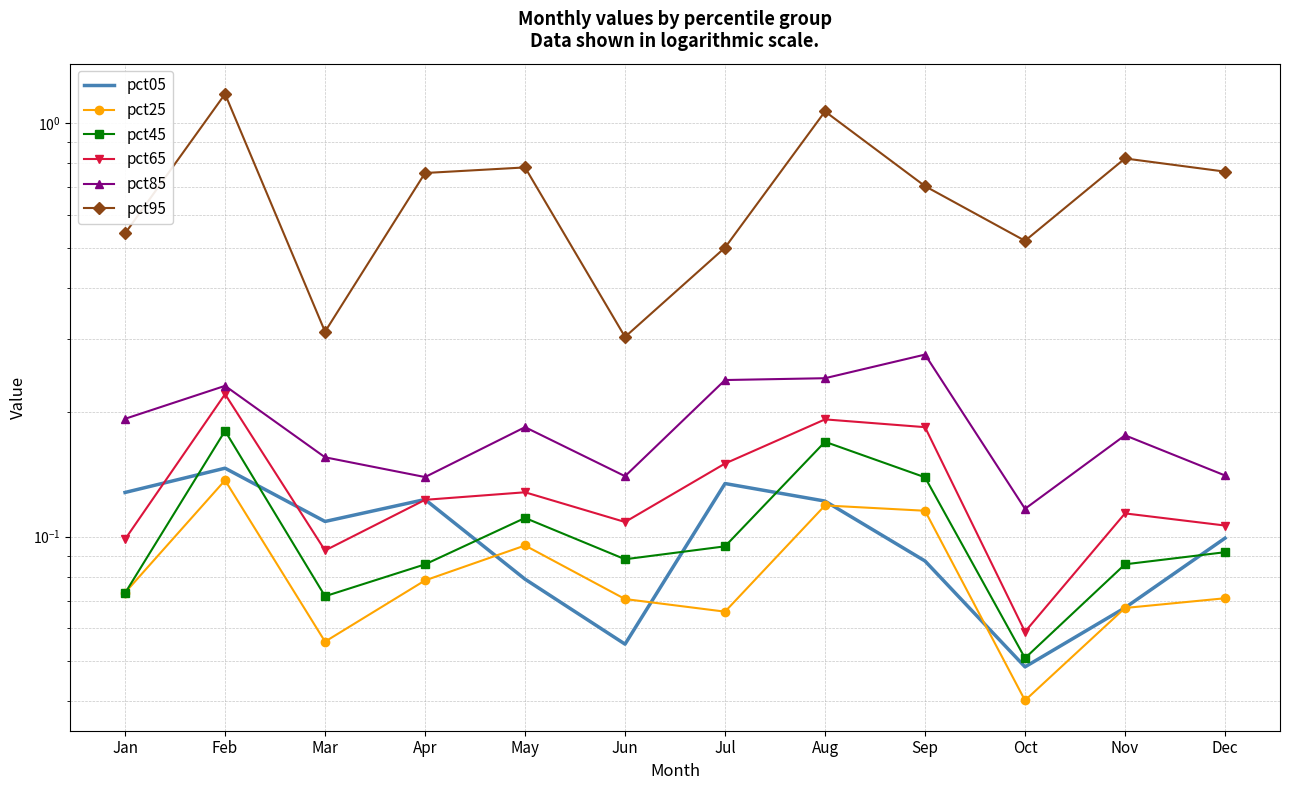

What is the sum of all pct65 values?

1.6